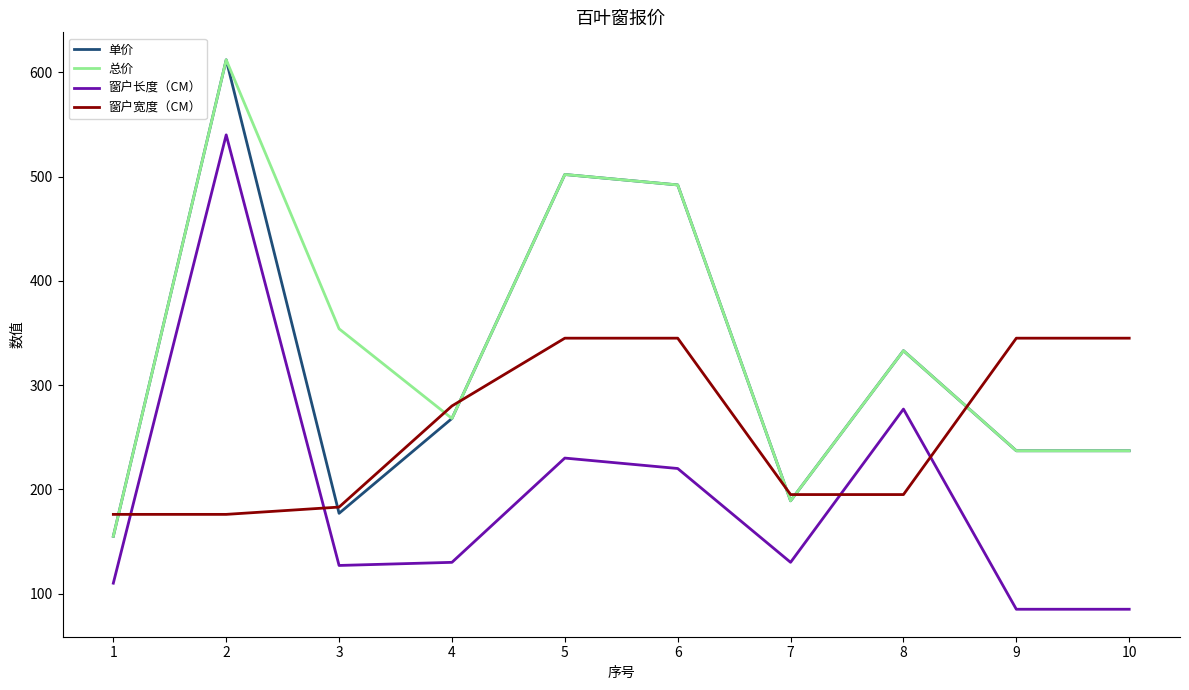

Reading left to right, transcribe all the data shown in this chart.

单价: 155	612	177	268	502	492	189	333	237	237
总价: 155	612	354	268	502	492	189	333	237	237
窗户长度（CM）: 110	540	127	130	230	220	130	277	85	85
窗户宽度（CM）: 176	176	183	280	345	345	195	195	345	345